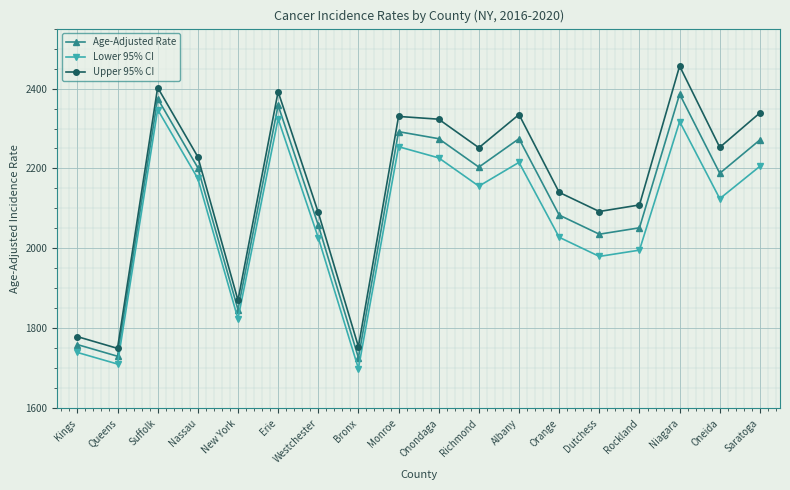

Is it true that Lower 95% CI equals 572.6 at Nassau?

False